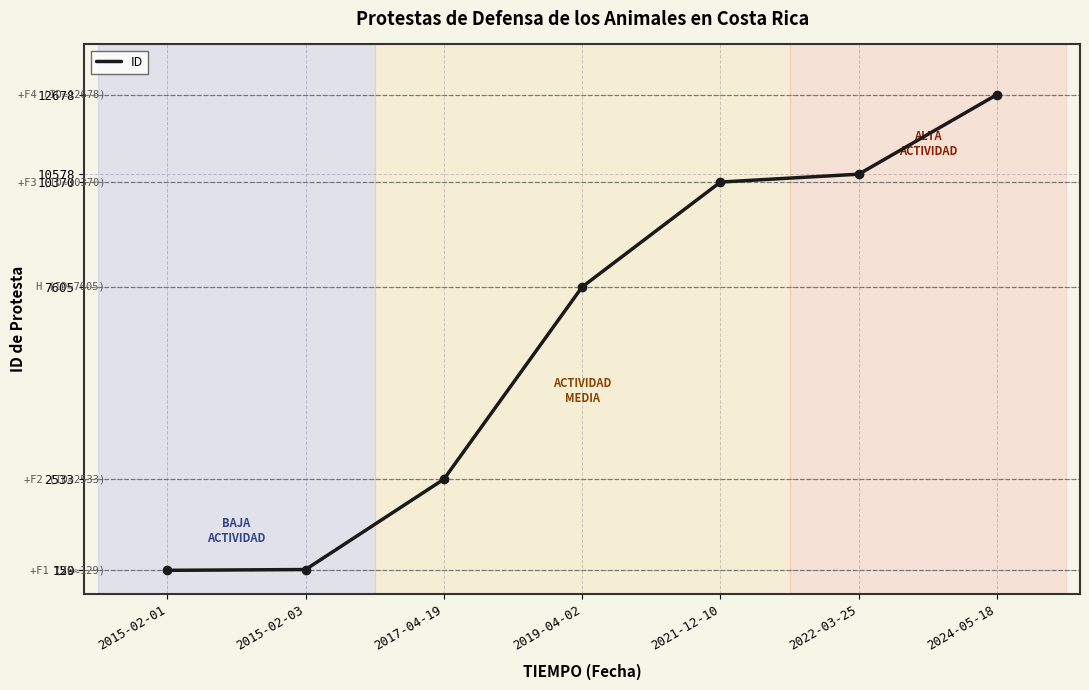

True or false: there are more than 2 points higher than both neighbors.

False